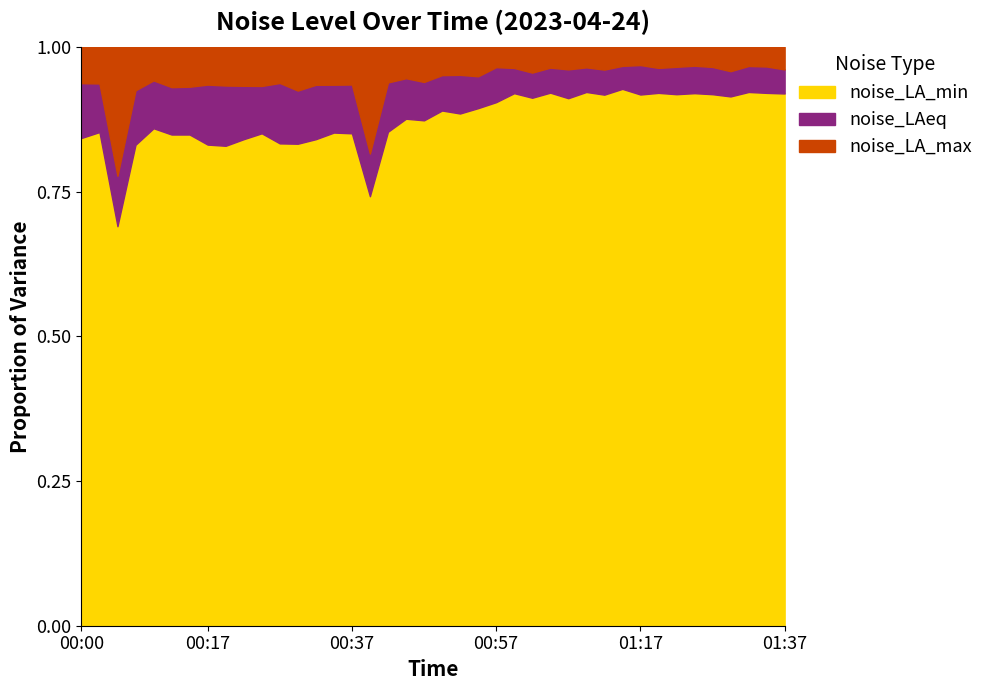

What are all the series names shown in the legend?

noise_LA_min, noise_LAeq, noise_LA_max